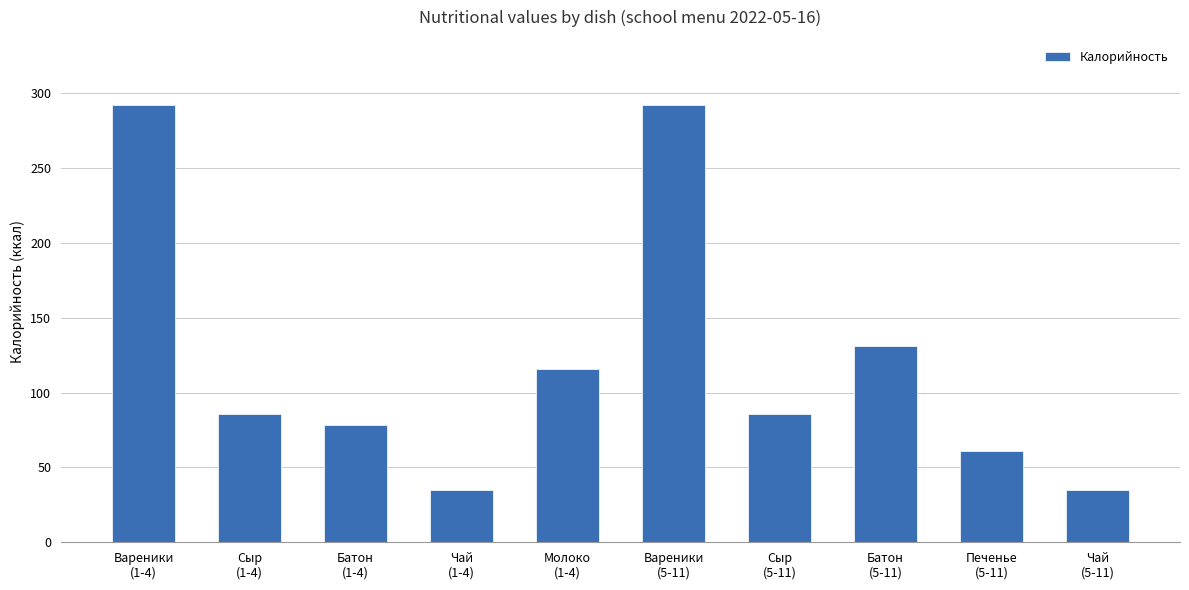

Reading right to left, transcribe all the data shown in this chart.

Чай
(5-11)=35.0	Печенье
(5-11)=61.0	Батон
(5-11)=131.0	Сыр
(5-11)=85.7	Вареники
(5-11)=292.0	Молоко
(1-4)=116.0	Чай
(1-4)=35.0	Батон
(1-4)=78.6	Сыр
(1-4)=85.7	Вареники
(1-4)=292.0